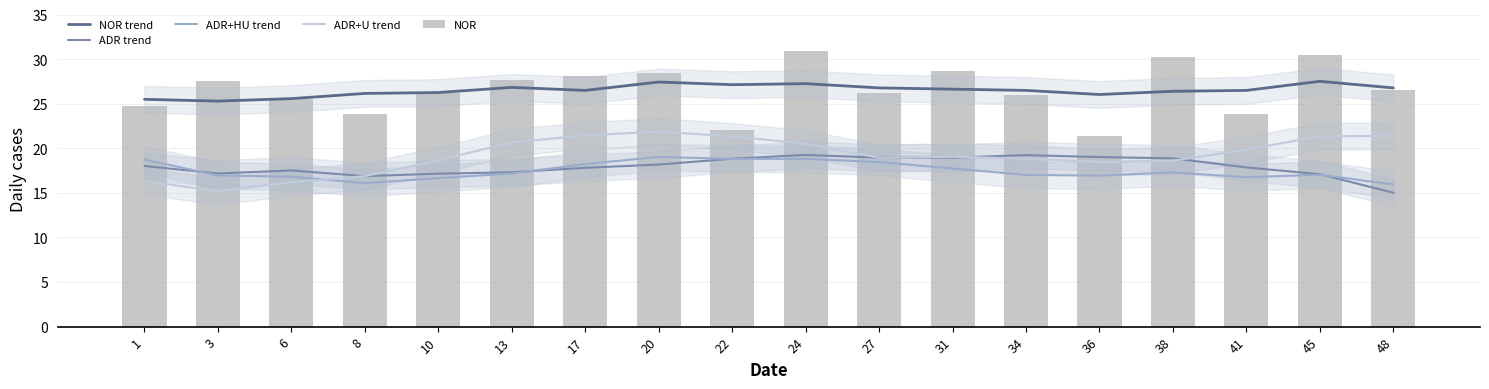

Between 3 and 22, which series saw the biggest shift?

ADR+U trend